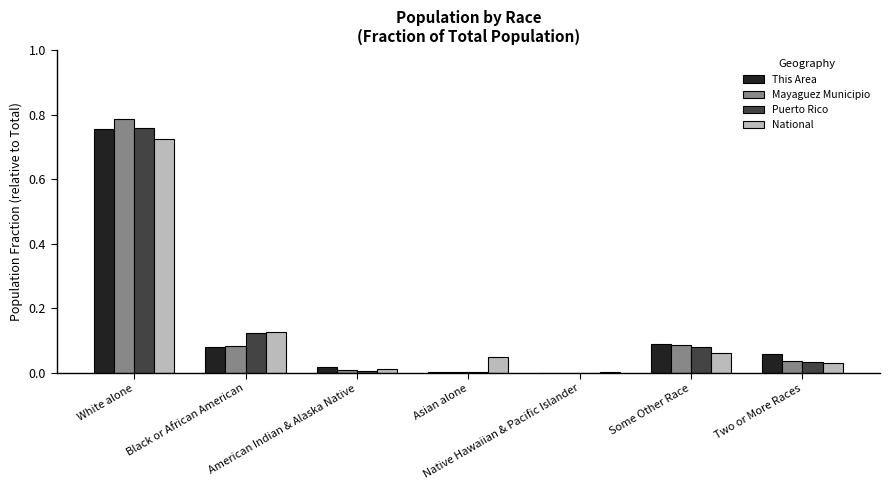

Between White alone and Two or More Races, which series saw the biggest shift?

Mayaguez Municipio